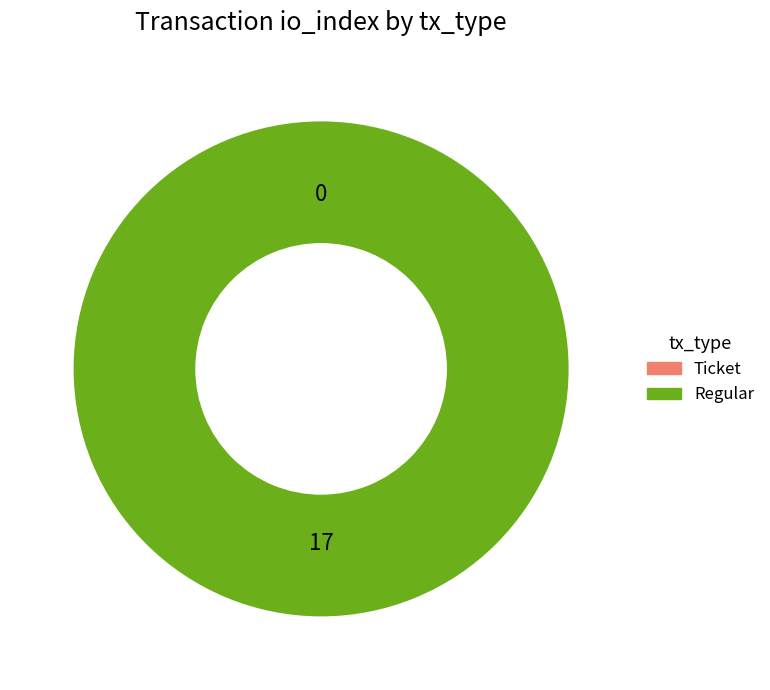

To the nearest percent, what portion does Regular (io_index=17) represent?

100%